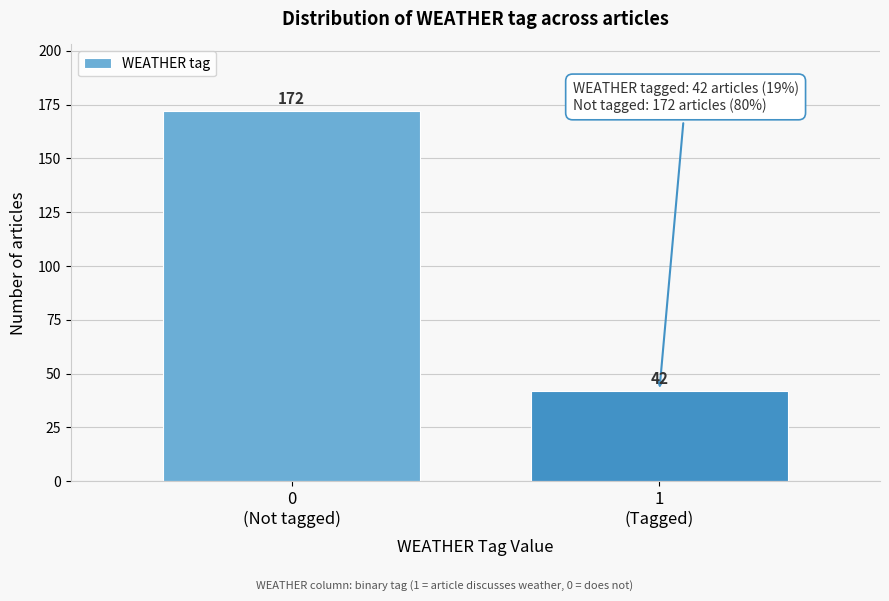

Reading left to right, extract all data points from this chart.

172	42